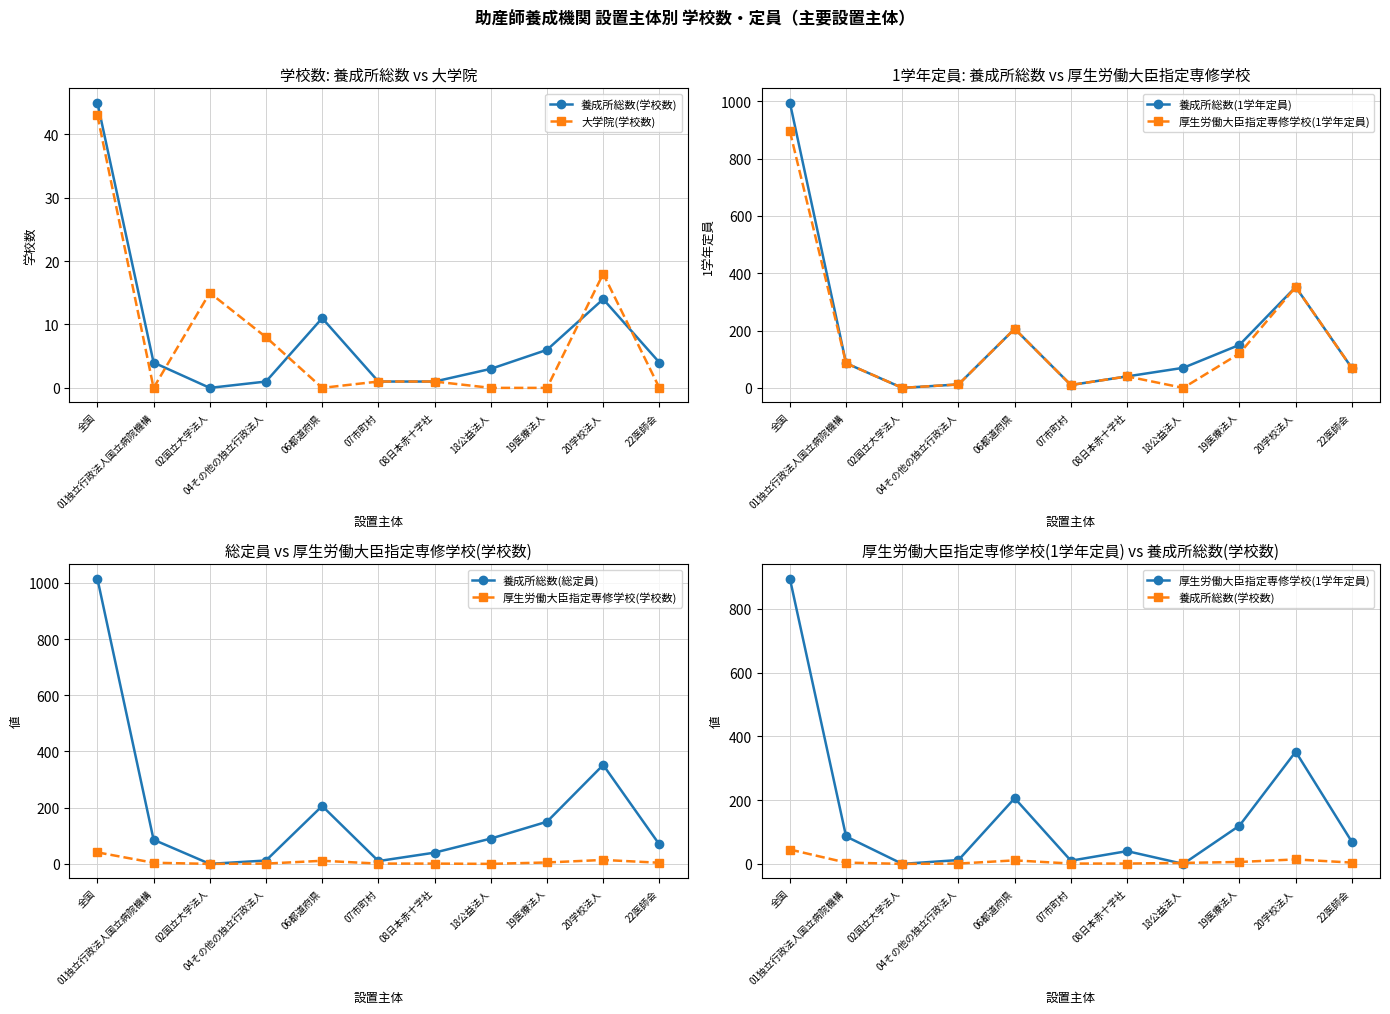

What is the total value across all series at 22医師会?

215